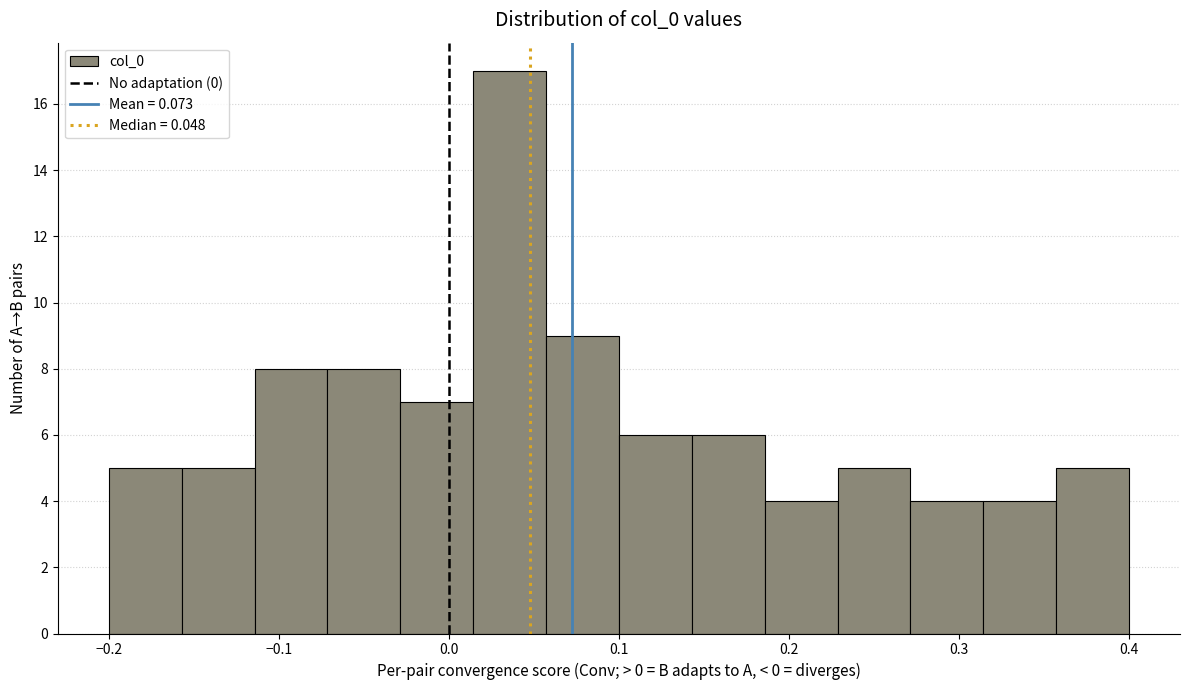

How tall is the bar that spans -0.11 to -0.07 on the x-axis? Neither the bar edges nor the heights are printed on the chart, so give them approximately, as read against the axes.

8